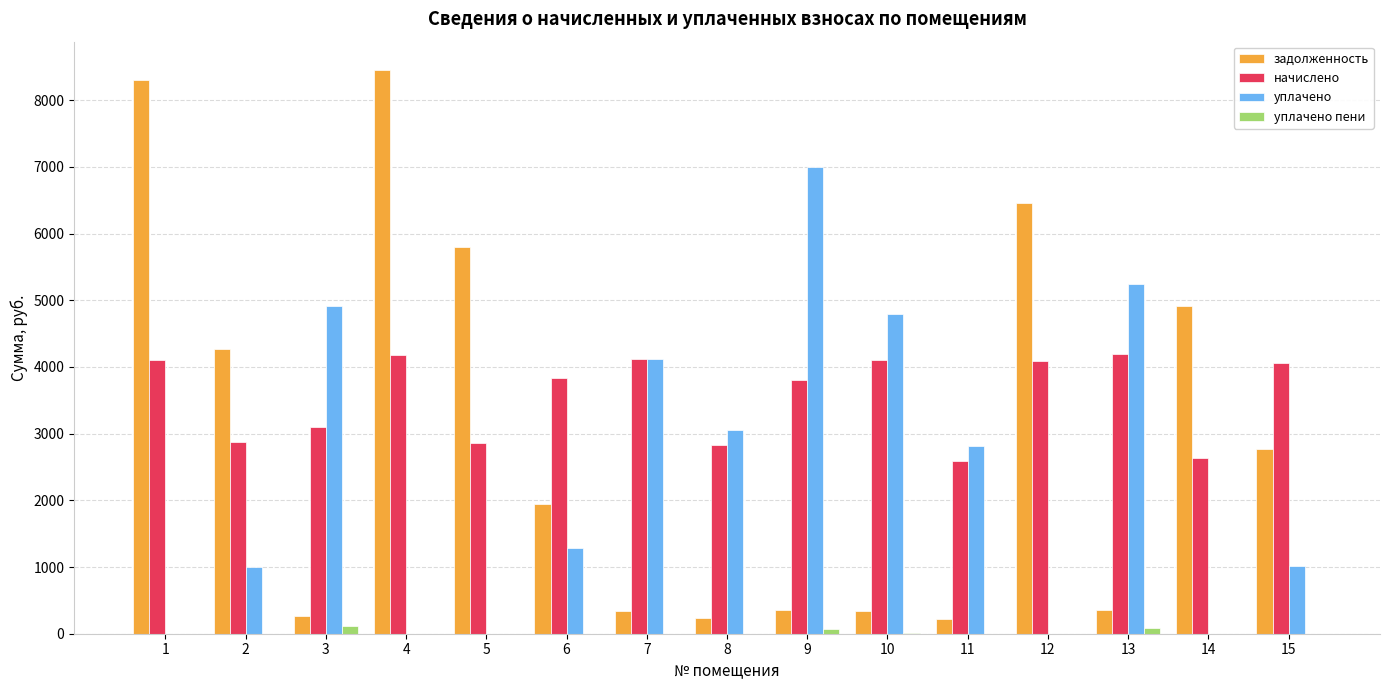

Where is уплачено nearest to the value 3498?

8